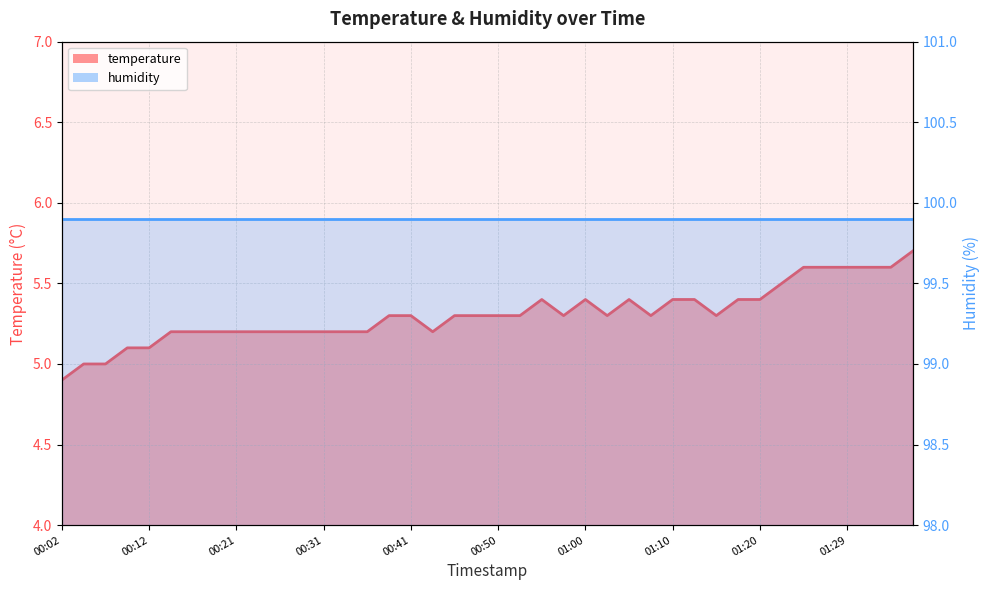

Is it true that the value at 00:36 is 8.0?

False